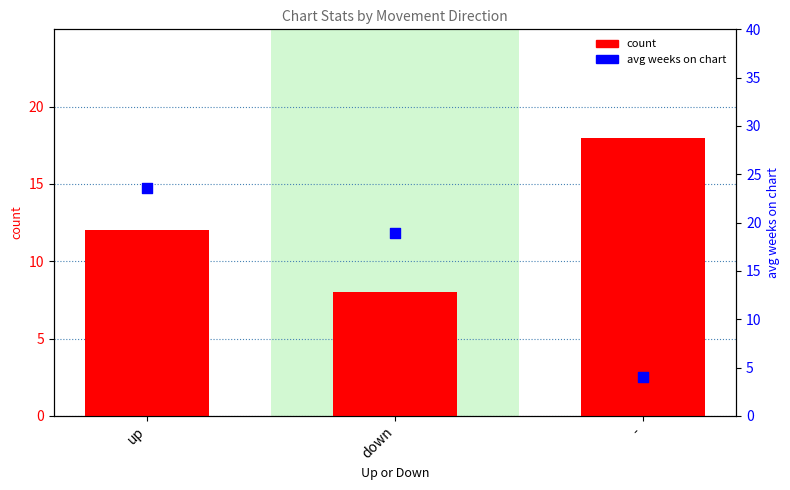

At which category is the sum across all series the highest?

up